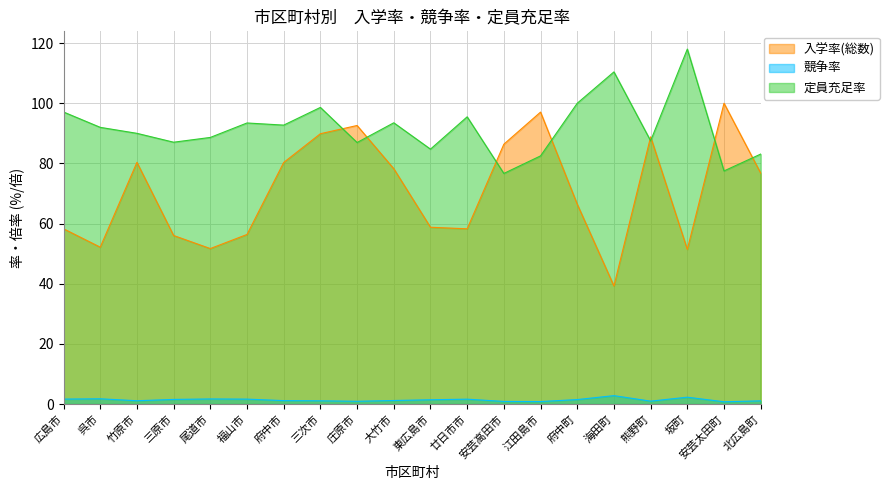

Where does the 定員充足率 series first go above 91?

広島市